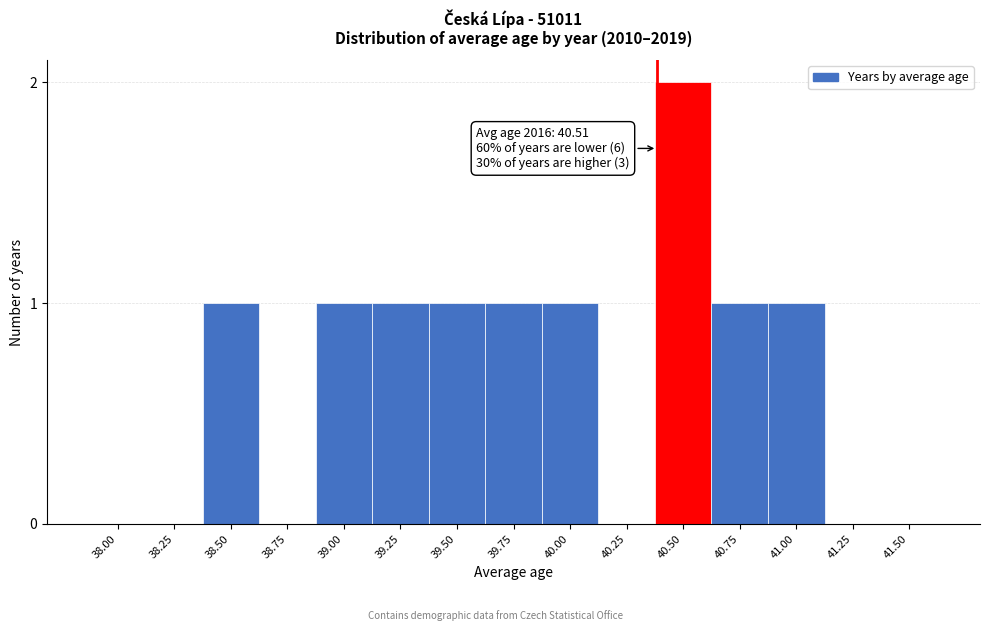

Reading right to left, transcribe all the data shown in this chart.

41.50=0	41.25=0	41.00=1	40.75=1	40.50=2	40.25=0	40.00=1	39.75=1	39.50=1	39.25=1	39.00=1	38.75=0	38.50=1	38.25=0	38.00=0